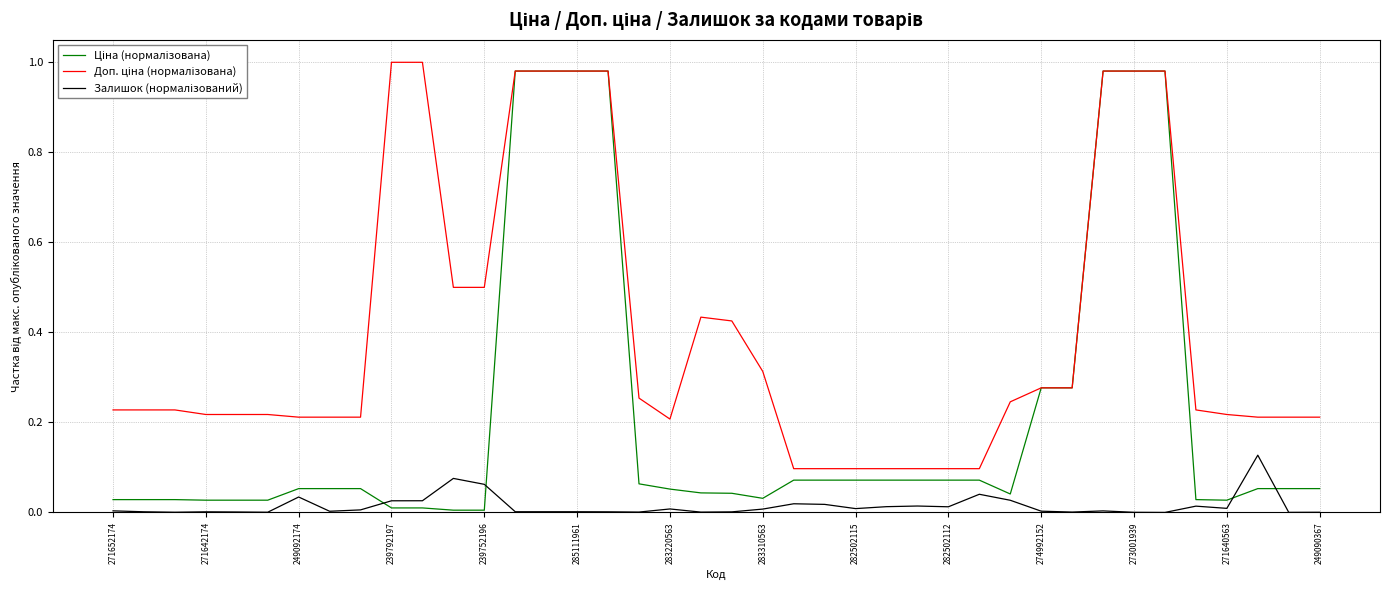

How many lines are shown in the chart?

3